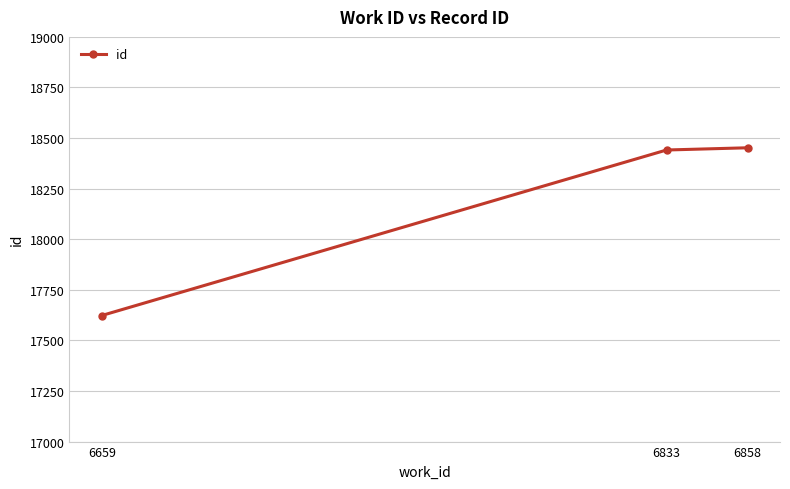

What is the minimum value shown in the chart?

17623